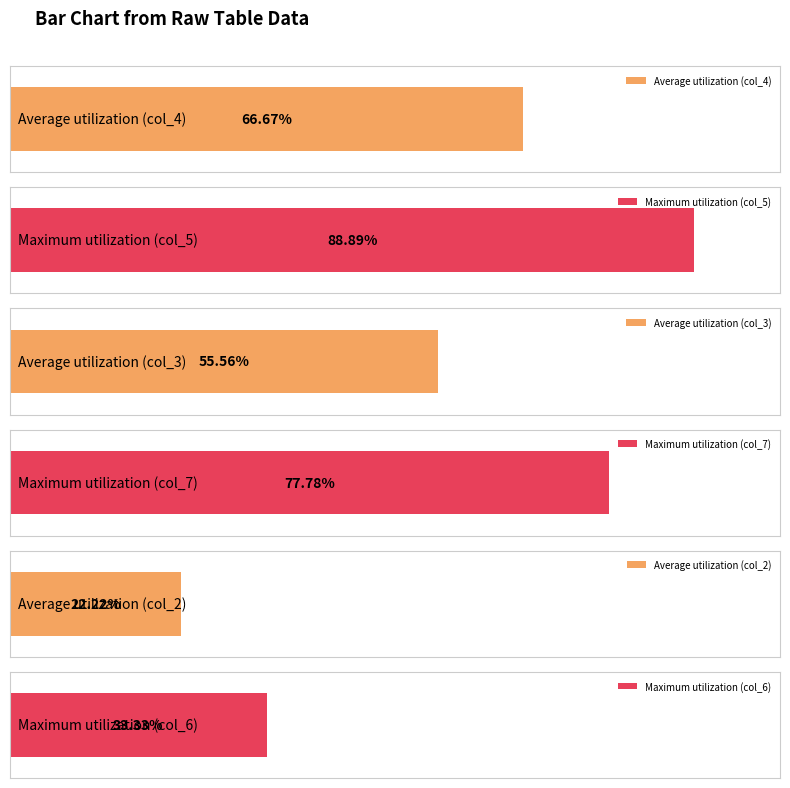

Read the col_7 value at 6.

5